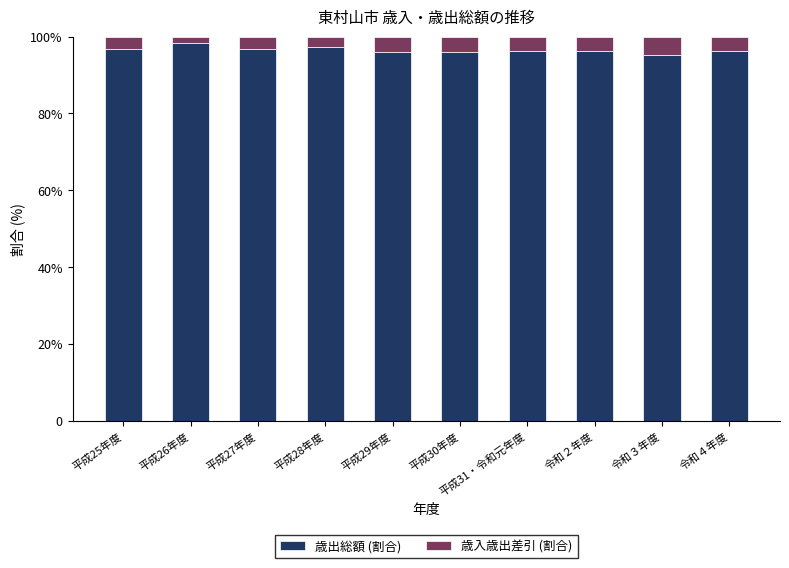

Rank the categories by 歳出総額 (割合) value from lowest to highest.

令和３年度, 平成30年度, 平成29年度, 令和４年度, 平成31・令和元年度, 令和２年度, 平成25年度, 平成27年度, 平成28年度, 平成26年度